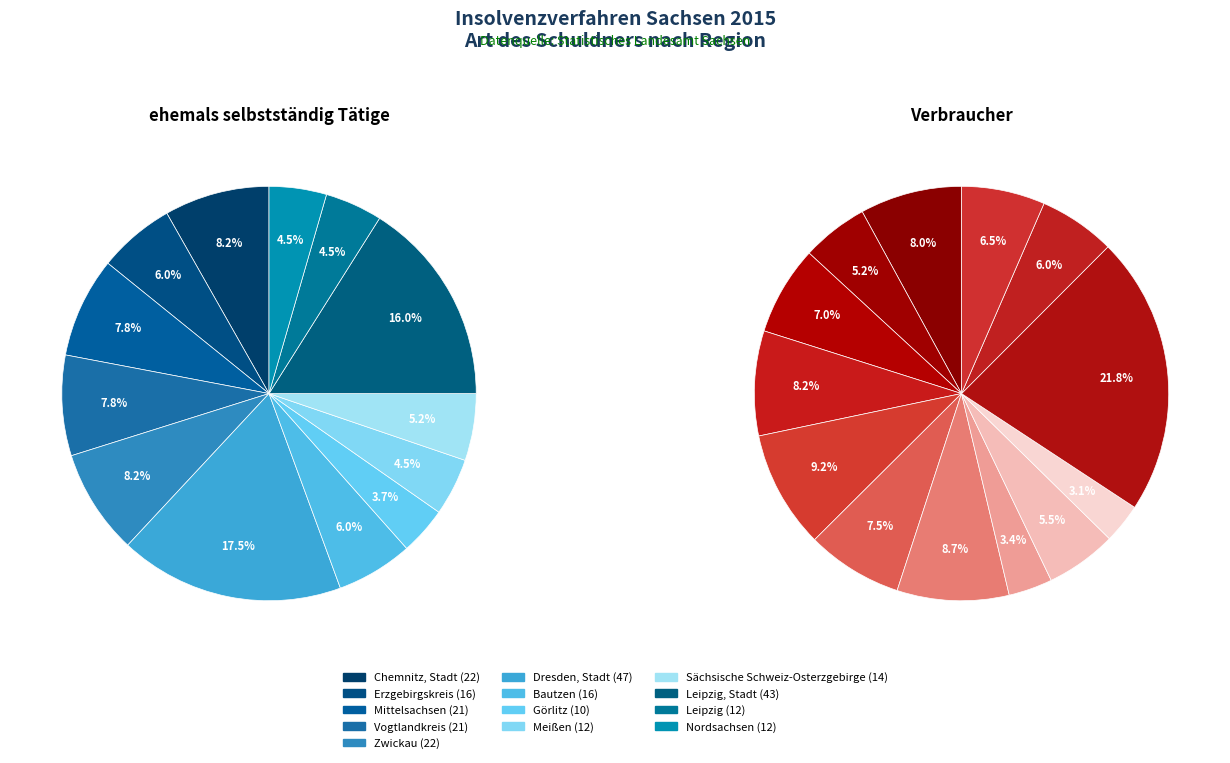

The Vogtlandkreis slice represents 8% of the pie. True or false?

True